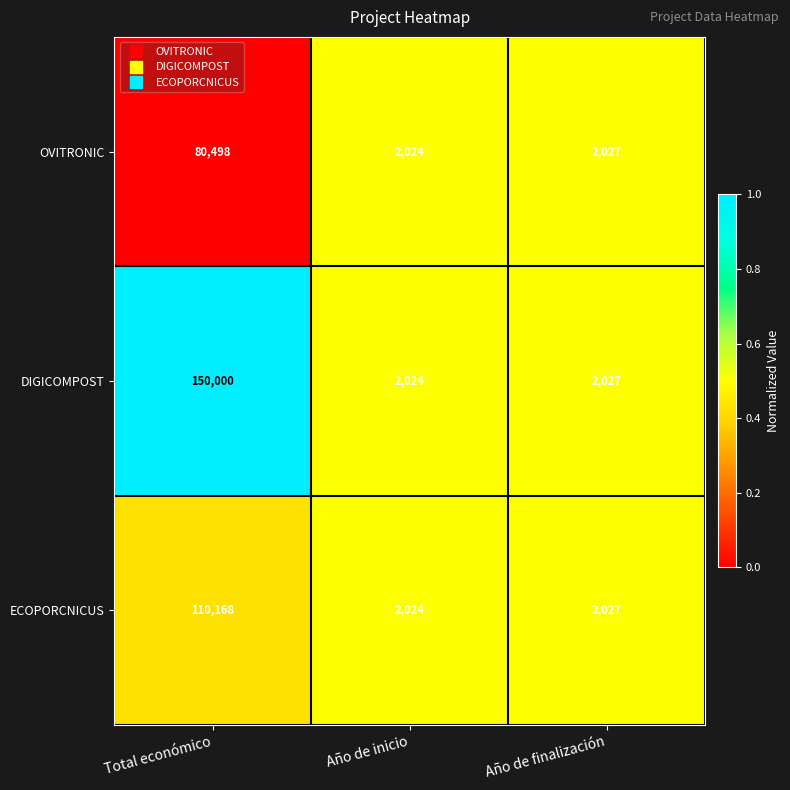

Reading right to left, extract all data points from this chart.

OVITRONIC: Año de finalización=2027	Año de inicio=2024	Total económico=80498
DIGICOMPOST: Año de finalización=2027	Año de inicio=2024	Total económico=150000
ECOPORCNICUS: Año de finalización=2027	Año de inicio=2024	Total económico=110168